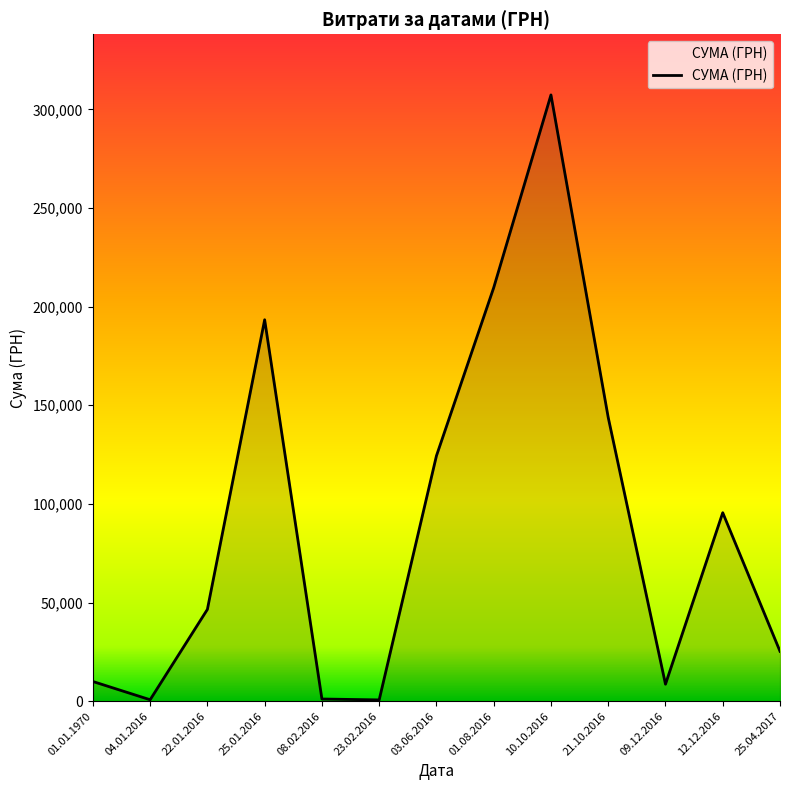

Which category has the highest value across all series?

10.10.2016